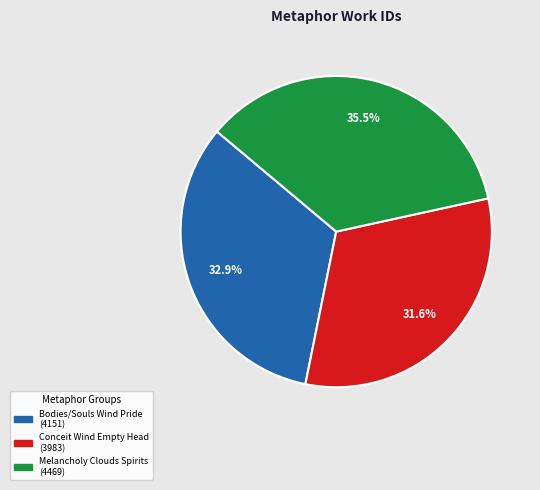

To the nearest percent, what is the difference between the Melancholy Clouds Spirits and Conceit Wind Empty Head slice percentages?

4%